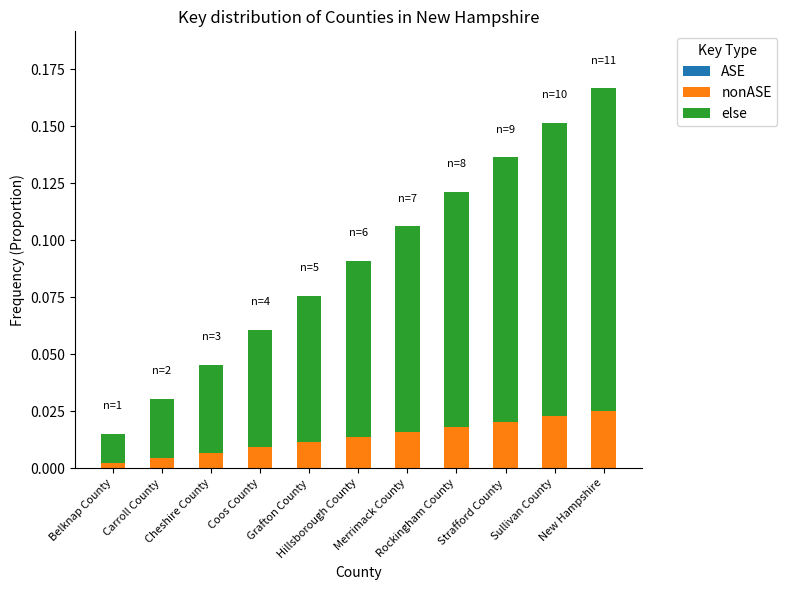

Which series changed the most between Coos County and Rockingham County?

else